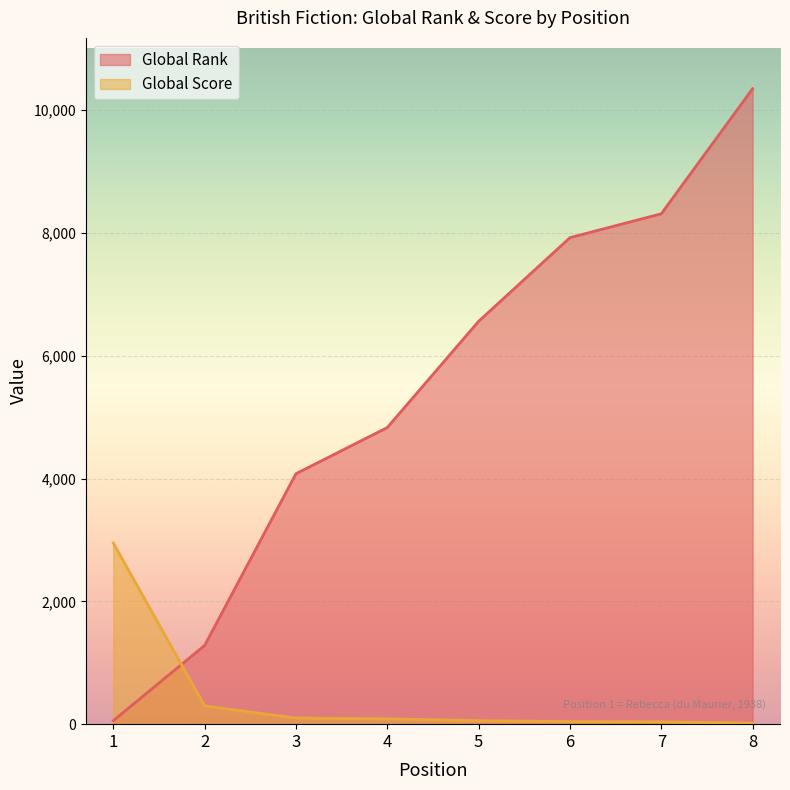

Reading left to right, what are all the values shown in this chart?

Global Rank: 1=57	2=1282	3=4078	4=4830	5=6560	6=7922	7=8311	8=10347
Global Score: 1=2950	2=296	3=100	4=87	5=57	6=43	7=39	8=16